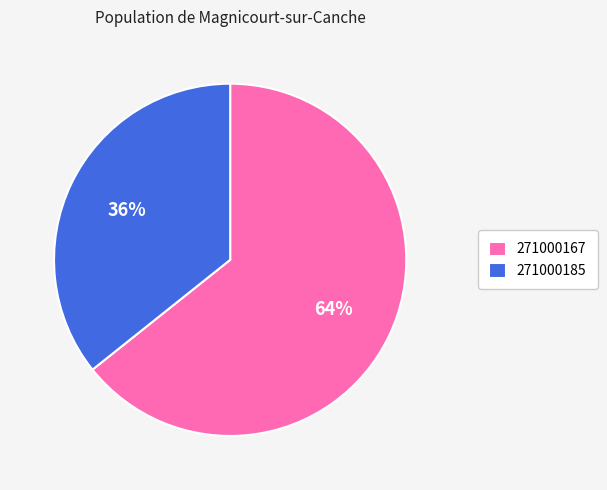

What is the ratio of the value at 271000167 to the value at 271000185?

1.8